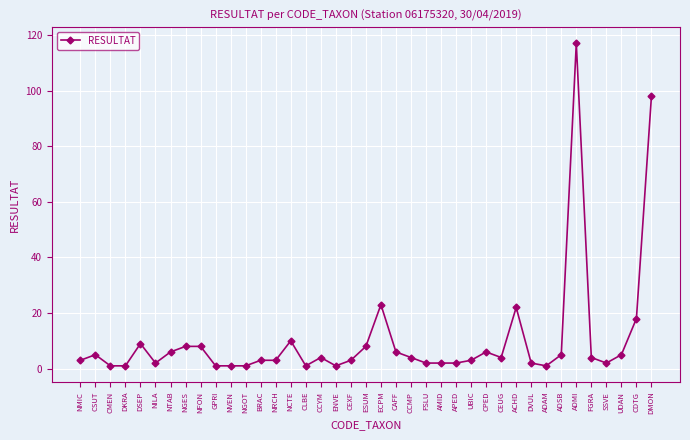

What is the maximum value shown in the chart?

117